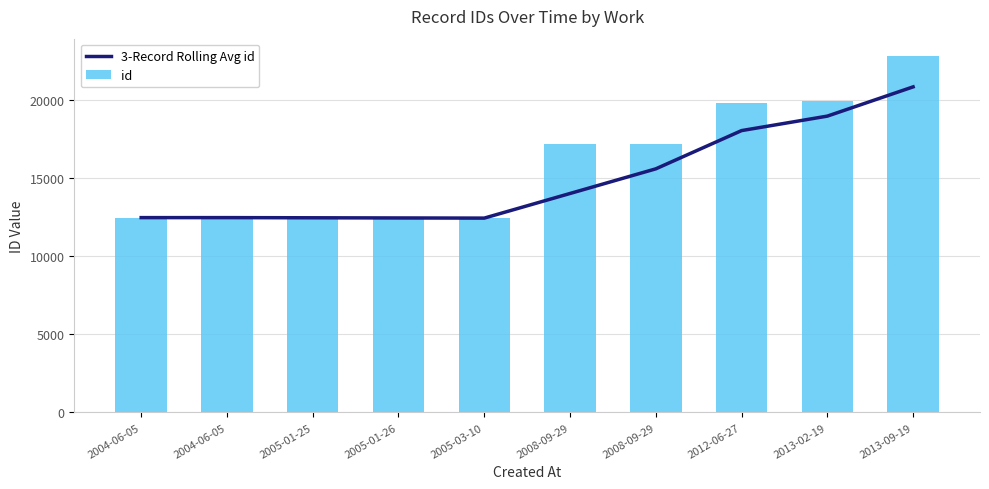

What is the sum of the id values at 2013-09-19 and 2013-02-19?

42774